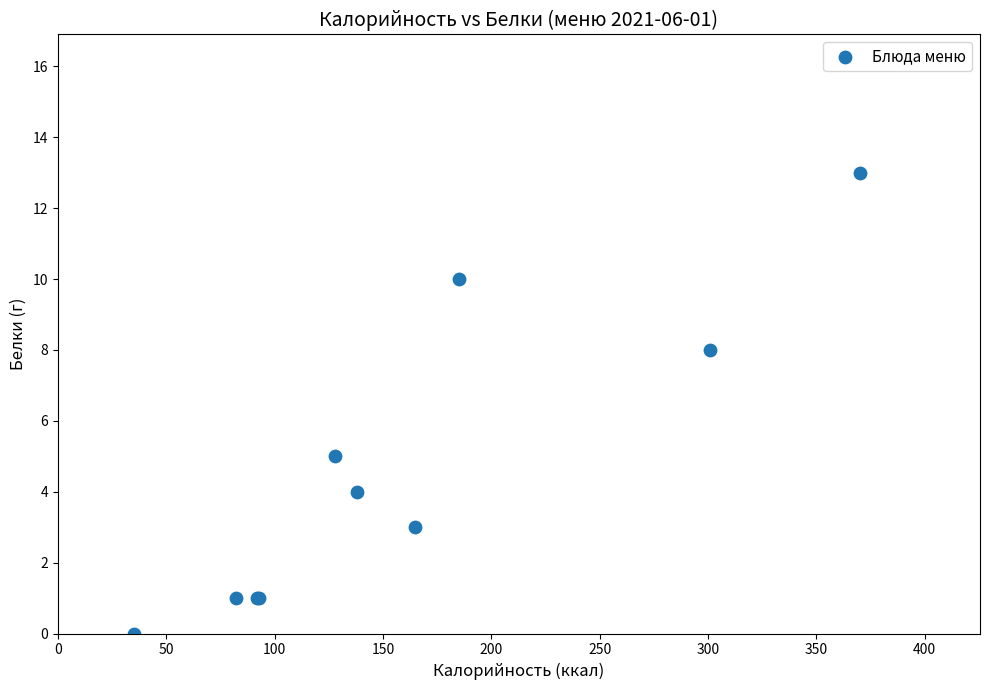

What Y value in the scatter plot is closest to 6?

5